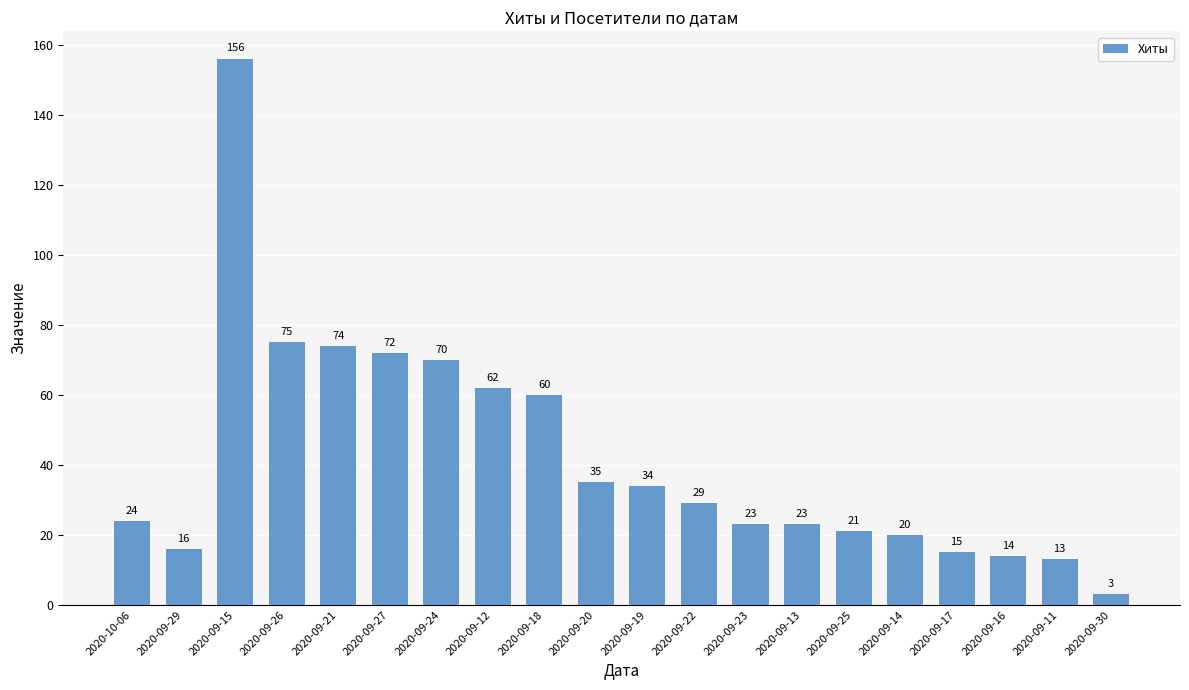

How many data points are less than 29?

10